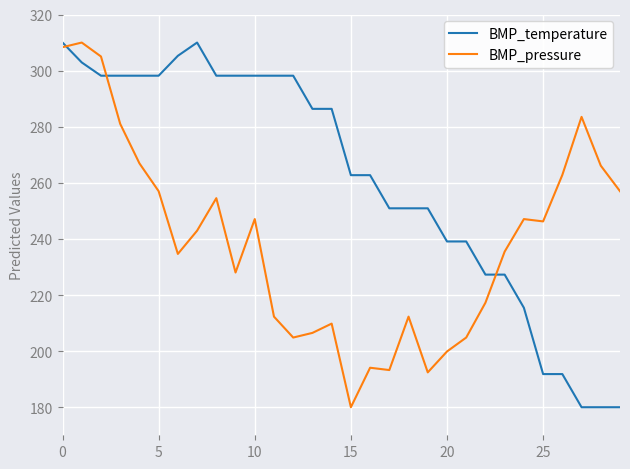

What is the greatest value displayed?

310.0